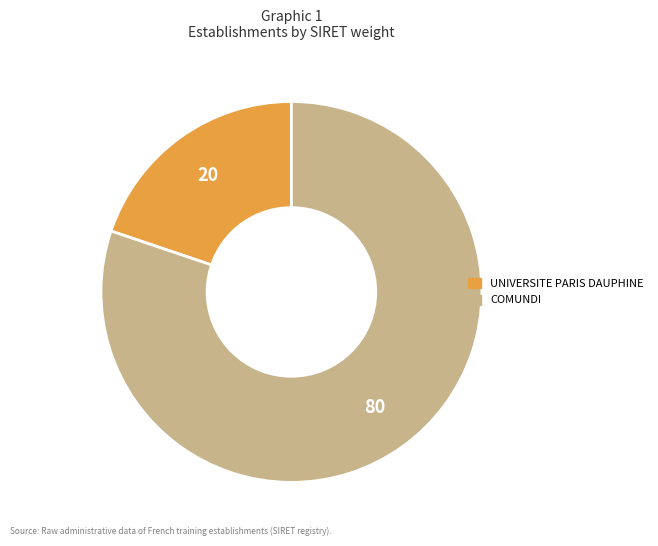

The COMUNDI slice represents 80% of the pie. True or false?

True